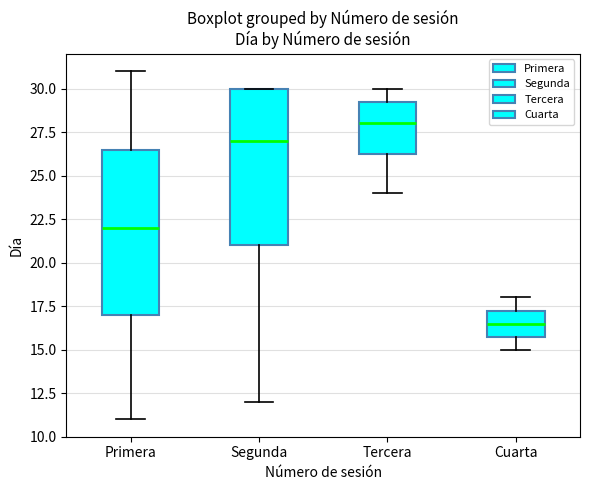

Reading left to right, transcribe this box plot: for each box, give where its median line is, the range the box spans, and where its two whiskers end, as read against the y-axis. The values are not printed on the chart, so give them approximately, as read against the axis.

Primera: median 22.0, box 17.0 to 26.5, whiskers 11.0 to 31.0
Segunda: median 27.0, box 21.0 to 30.0, whiskers 12.0 to 30.0
Tercera: median 28.0, box 26.5 to 29.5, whiskers 24.0 to 30.0
Cuarta: median 16.5, box 16.0 to 17.5, whiskers 15.0 to 18.0